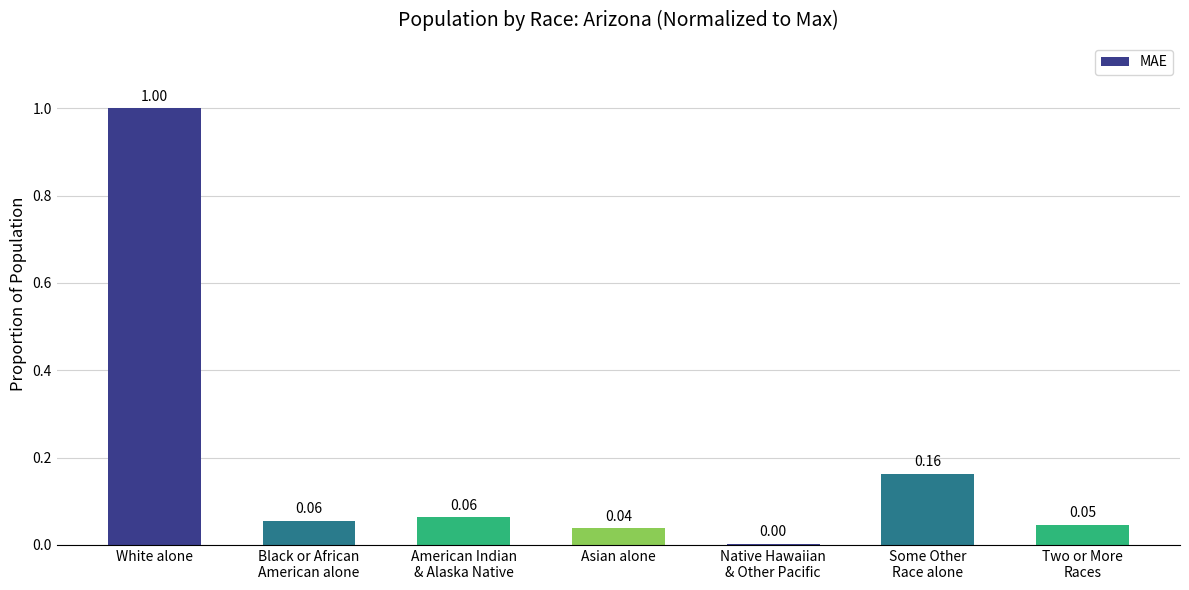

Which label corresponds to the largest value in the chart?

White alone